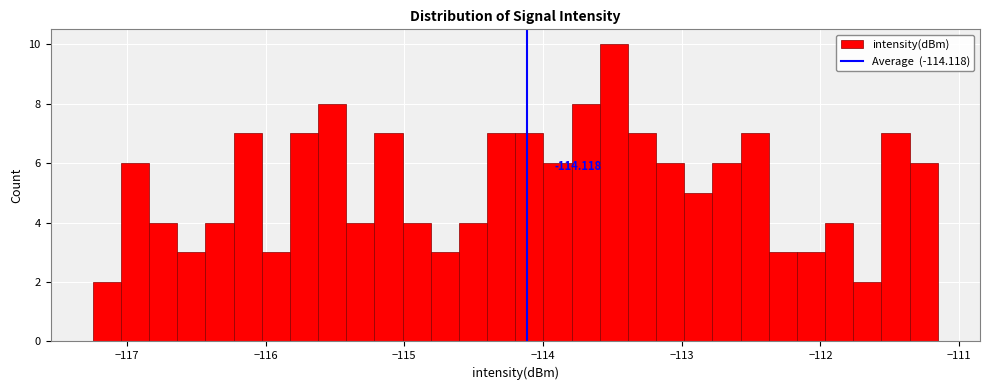

Read against the x-axis, roughly where is the centre of the tallest bar?

-113.5